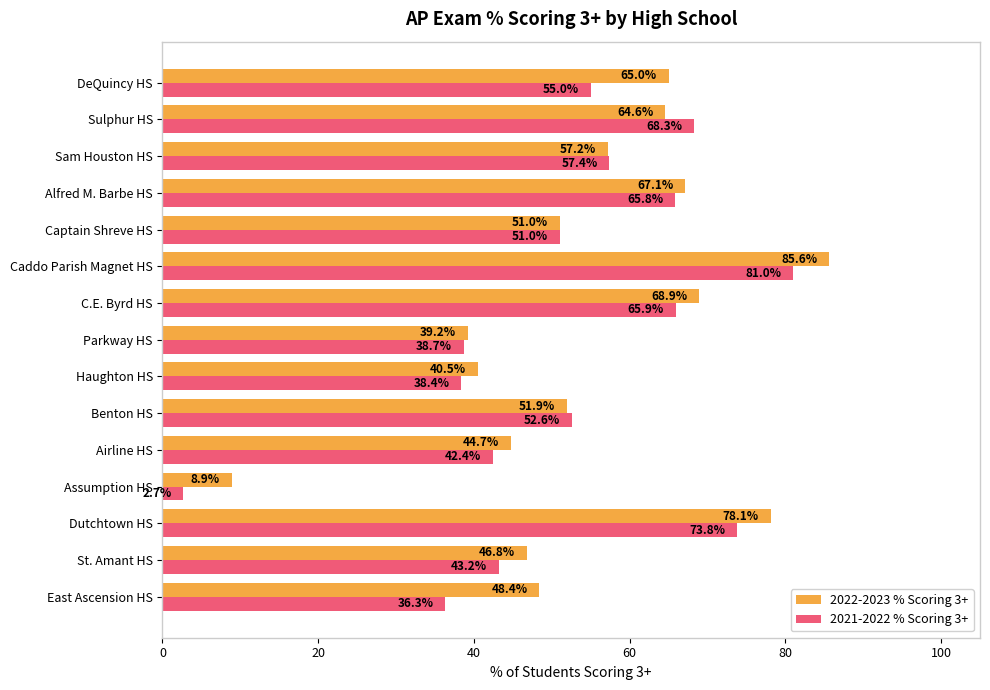

Rank the series at St. Amant HS from highest to lowest value.

2022-2023 % Scoring 3+, 2021-2022 % Scoring 3+